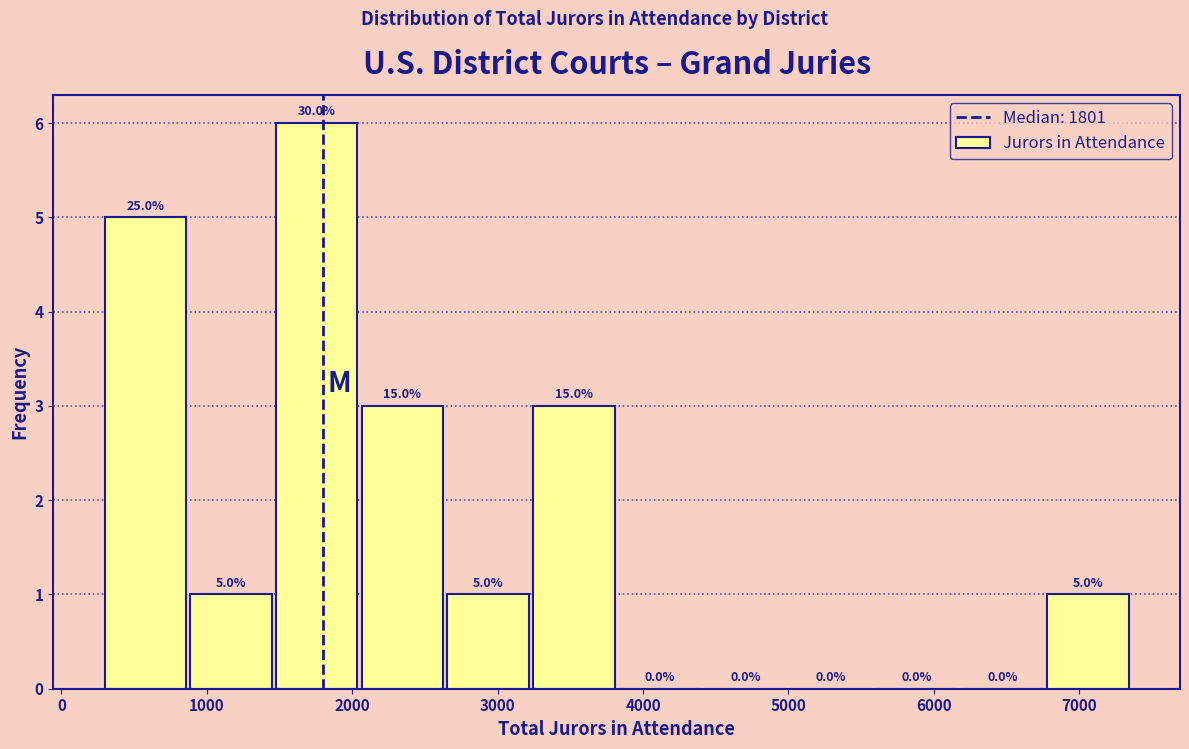

Over which range of the x-axis is the bar tallest?

1500 to 2100